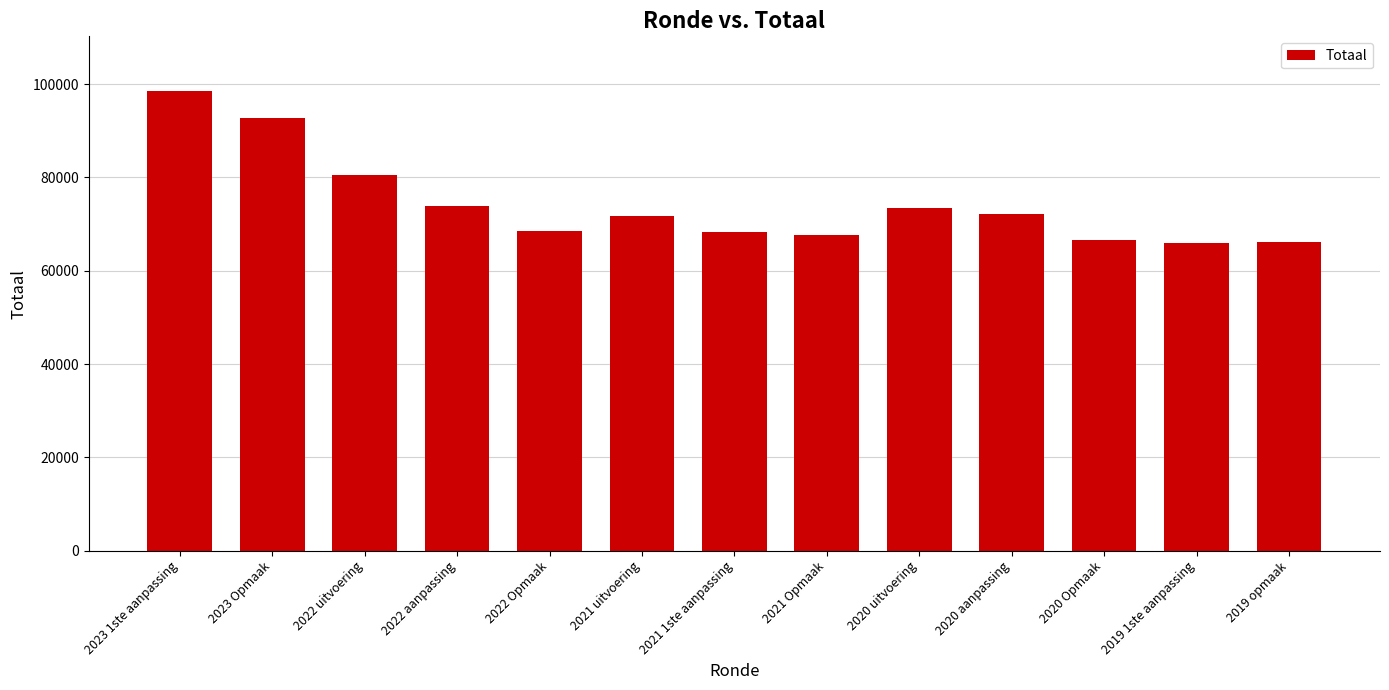

Count the number of data series in this chart.

1